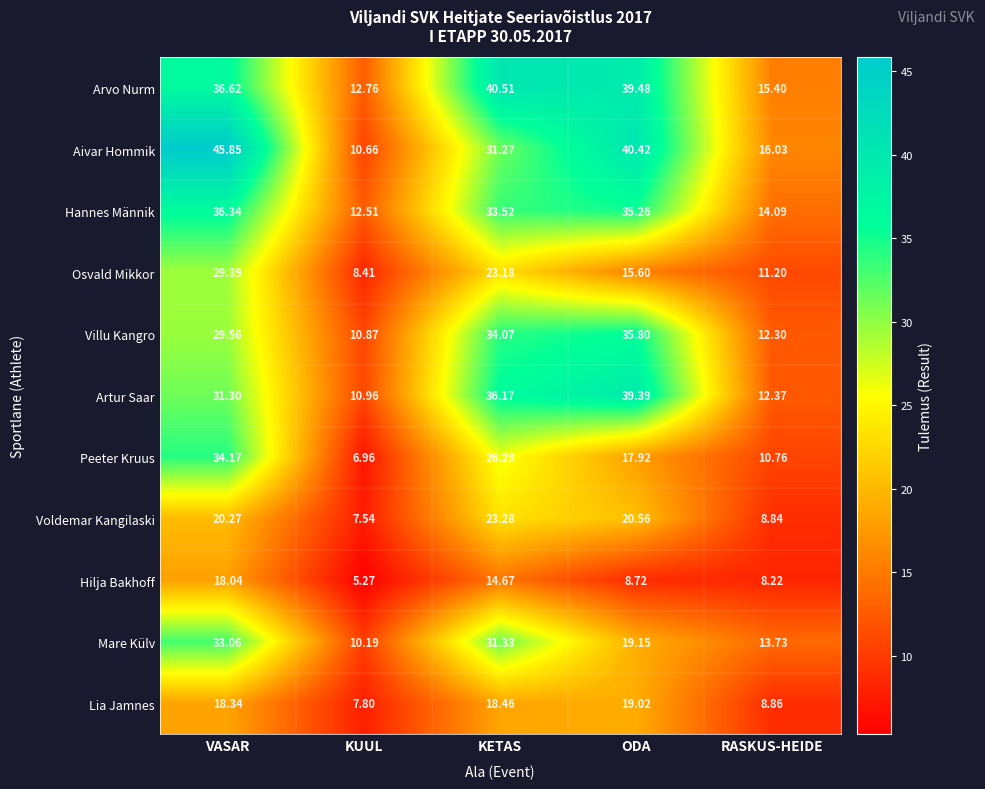

How many categories are shown in the chart?

5